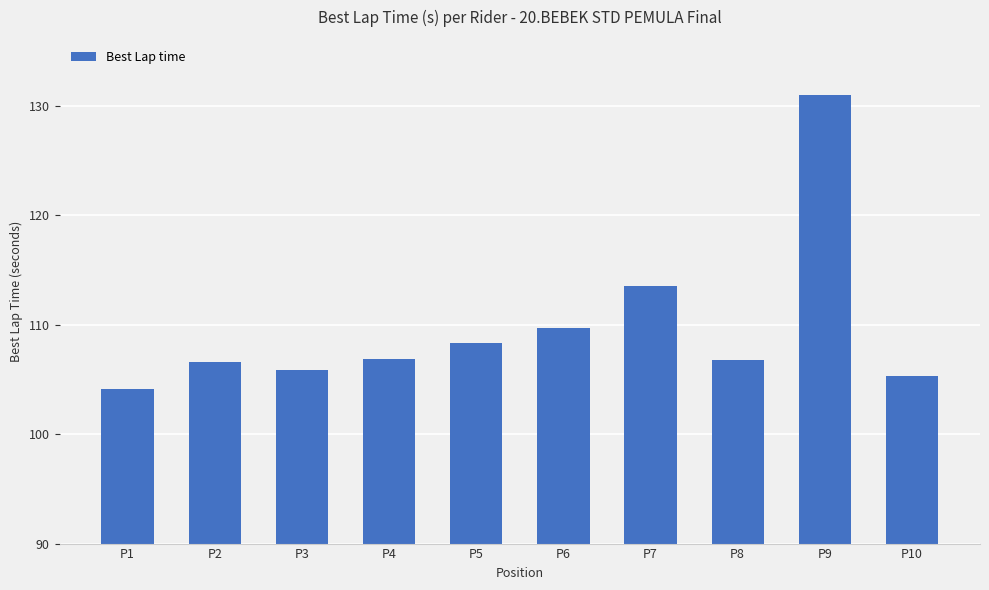

Which has a higher value, P5 or P10?

P5